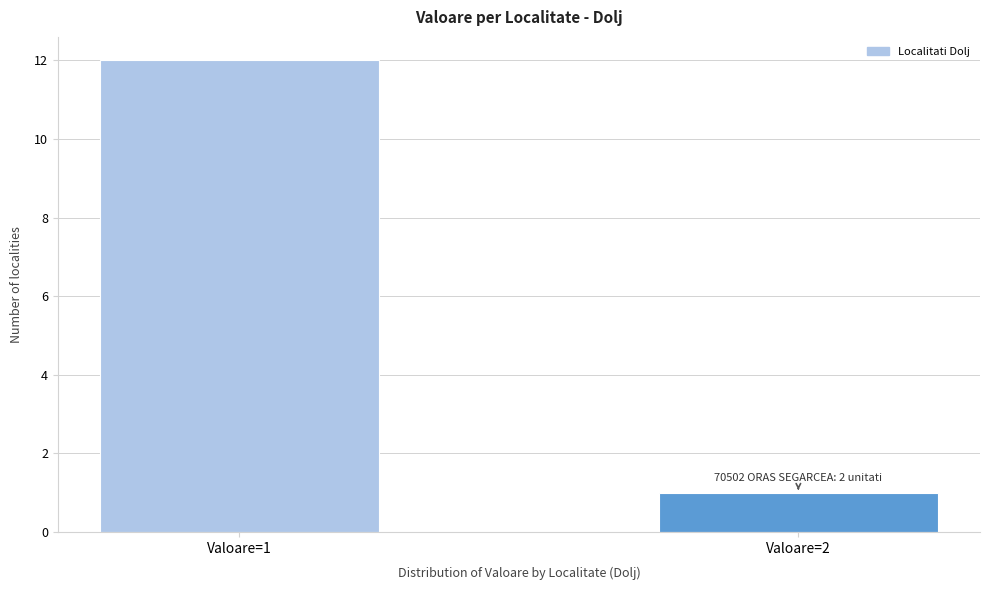

Reading right to left, transcribe all the data shown in this chart.

Valoare=2=1	Valoare=1=12